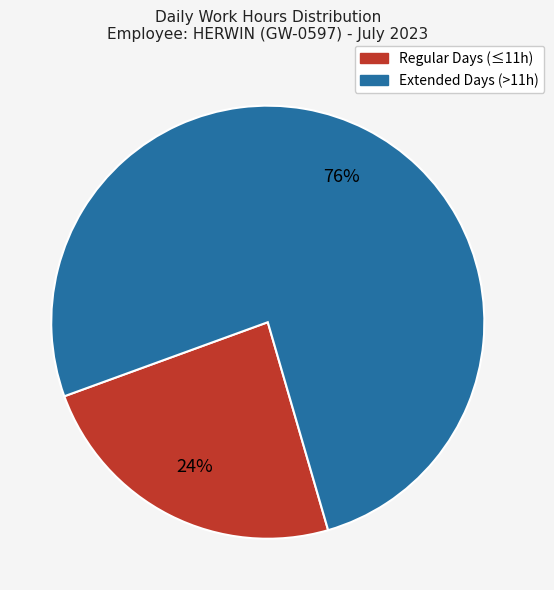

Is there any slice that represents more than half of the pie?

Yes